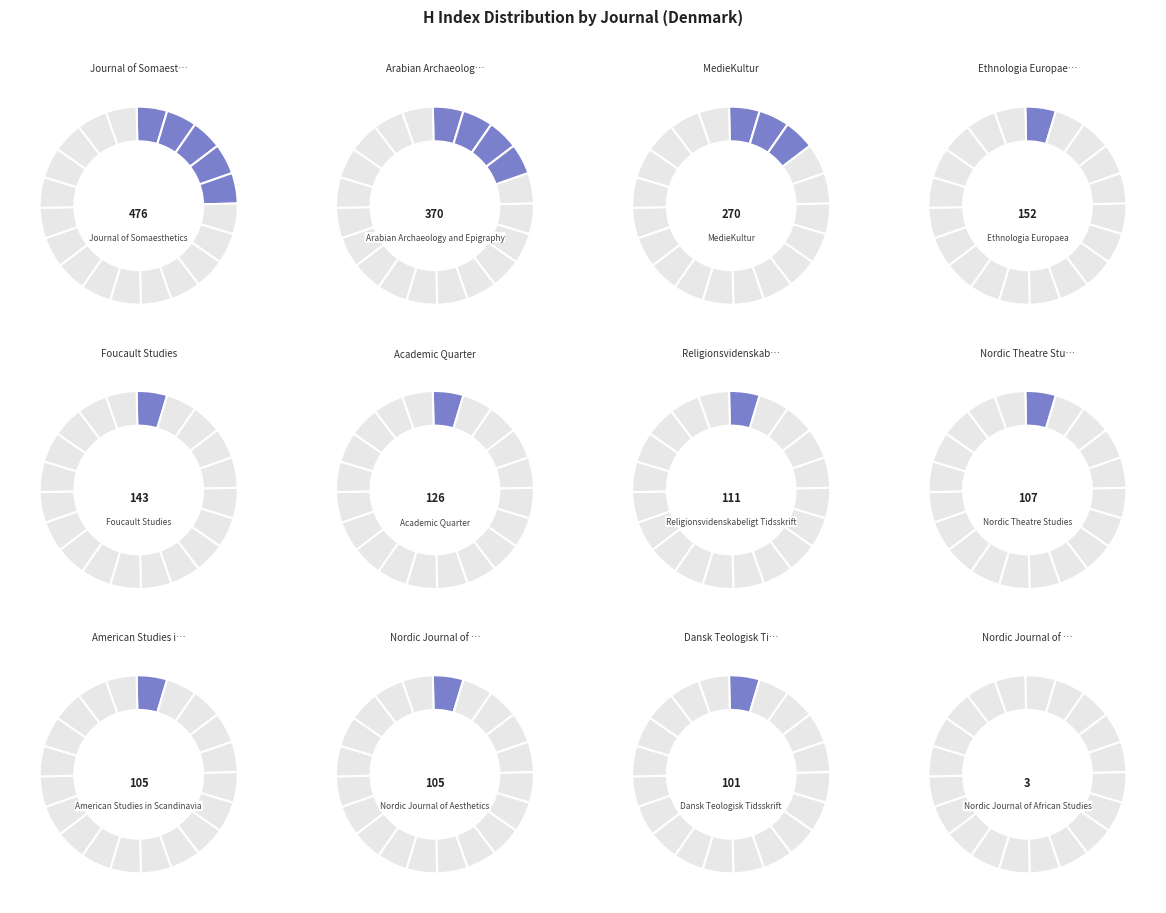

To the nearest percent, what is the combined percentage of Ethnologia Europaea and Nordic Journal of African Studies?

7%